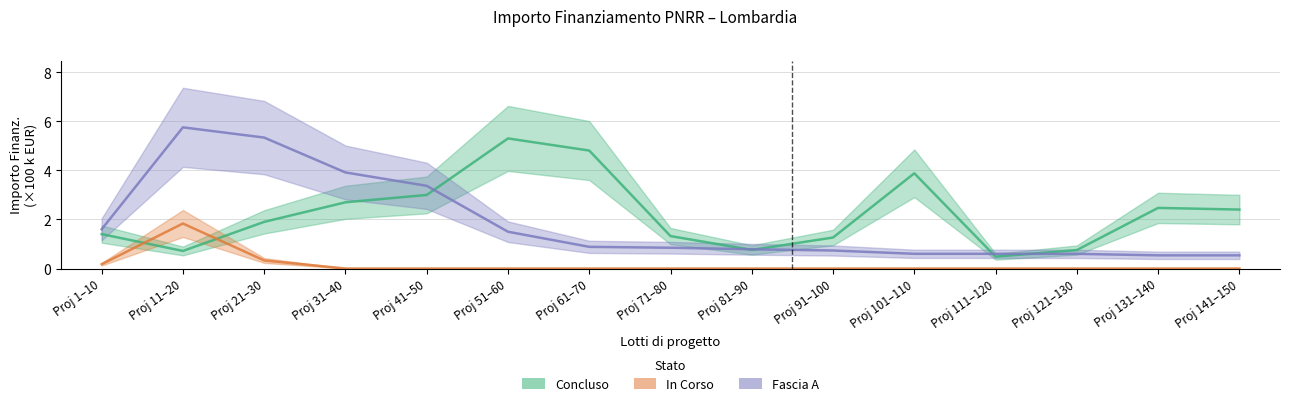

What is the difference between the second highest and minimum values in the In Corso series?

0.3